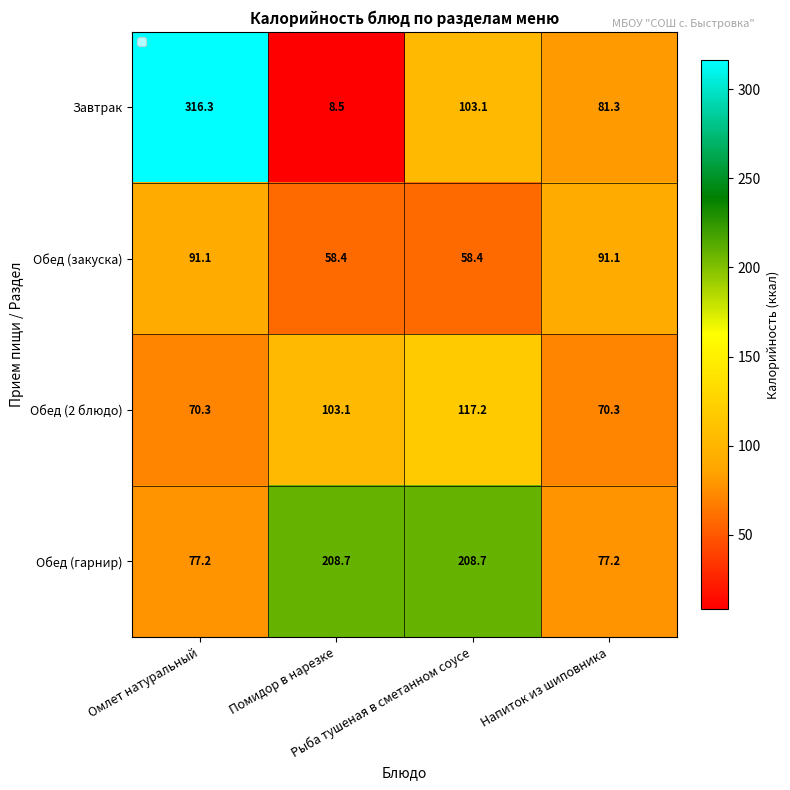

Which series has the widest spread of values?

Завтрак